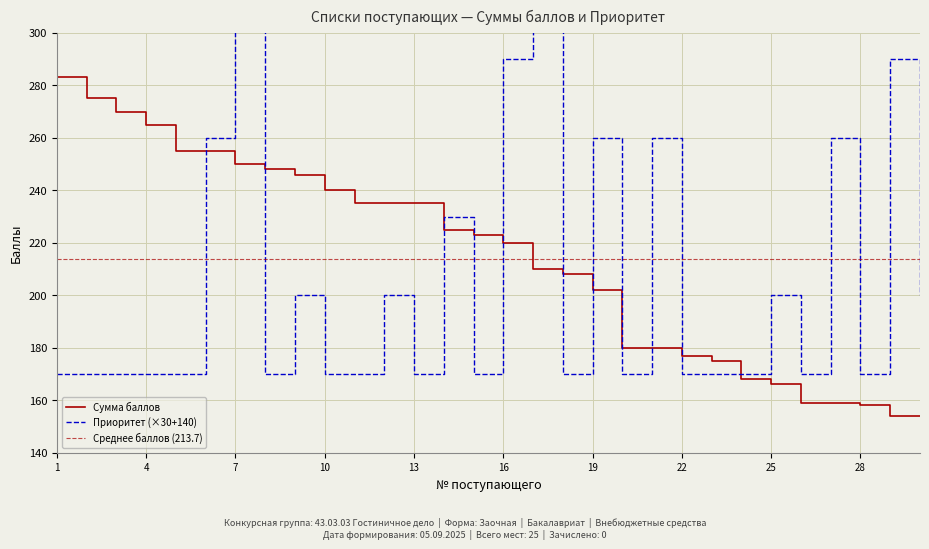

The Приоритет series shows 181 at 6. True or false?

False